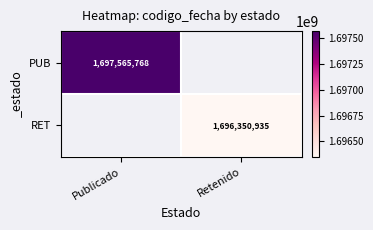

True or false: RET has a value of 2759098163 at Retenido.

False